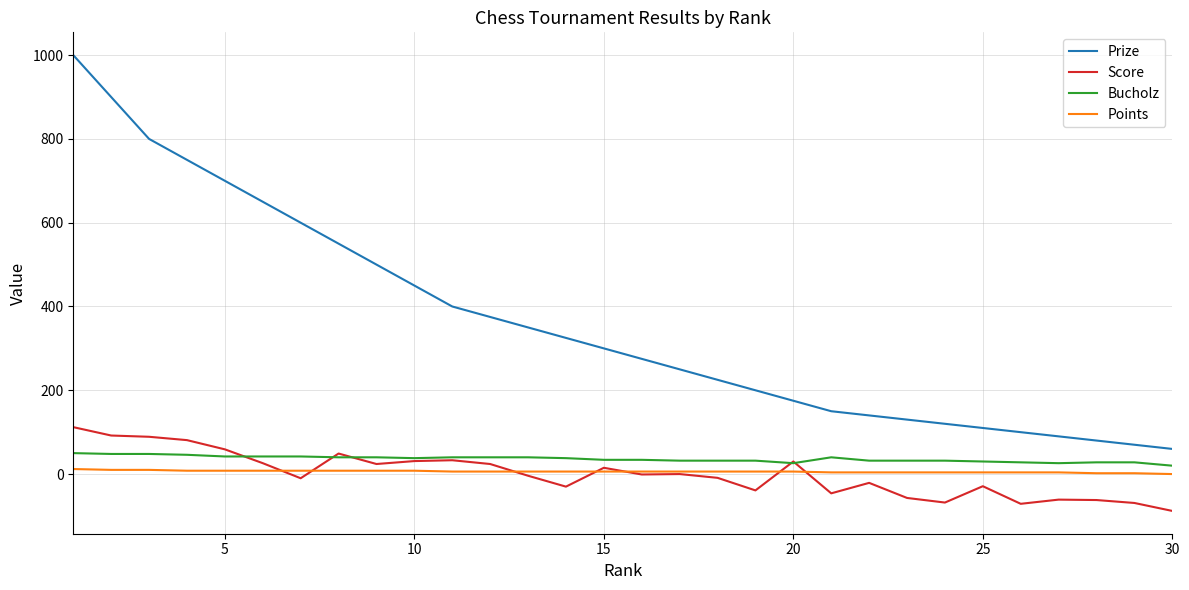

True or false: Bucholz and Prize cross at least once.

False